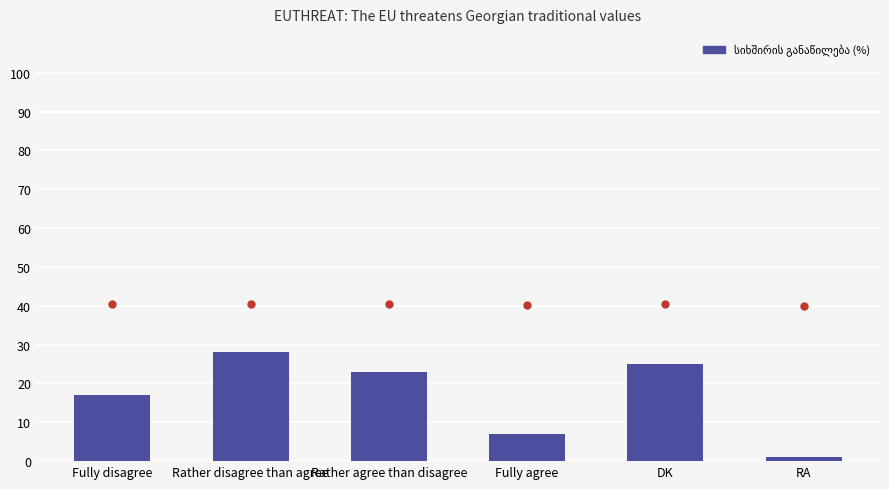

What is the change in value from Rather disagree than agree to DK?

-3